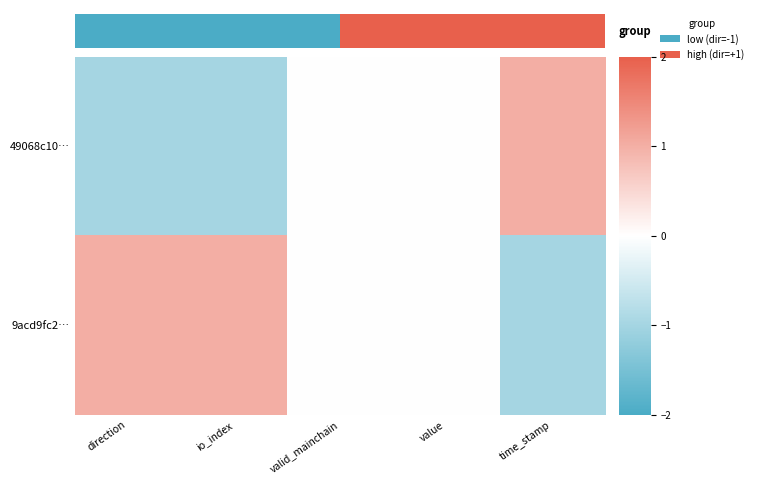

The 49068c10… series shows -1 at direction. True or false?

False